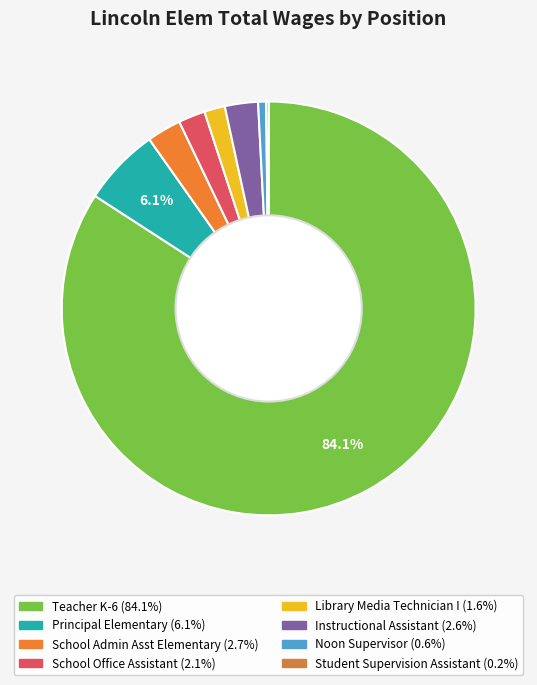

What portion of the pie excludes Library Media Technician I?

98.4%